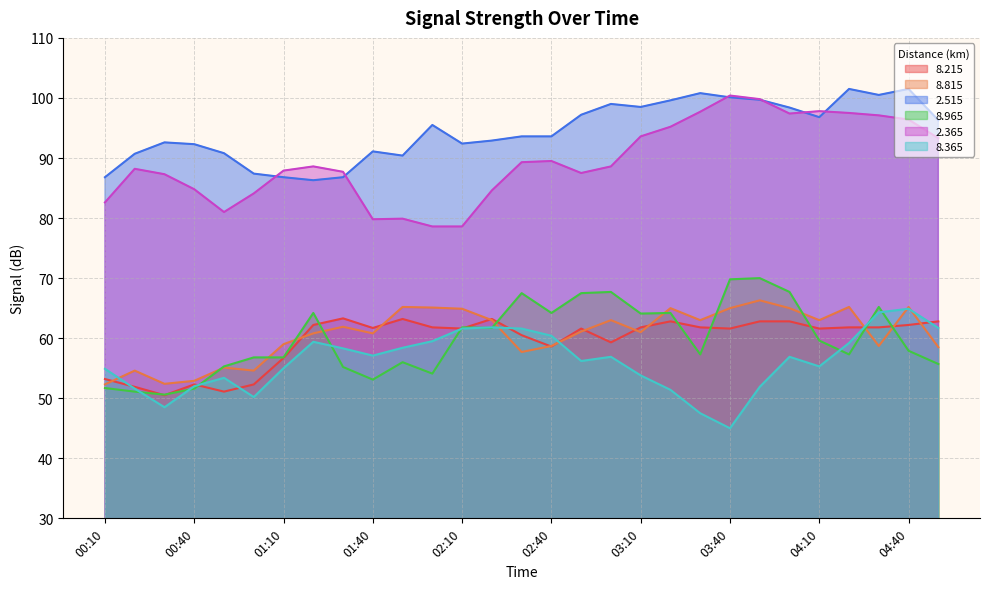

Rank the series by their maximum value, from lowest to highest.

8.215, 8.365, 8.815, 8.965, 2.365, 2.515